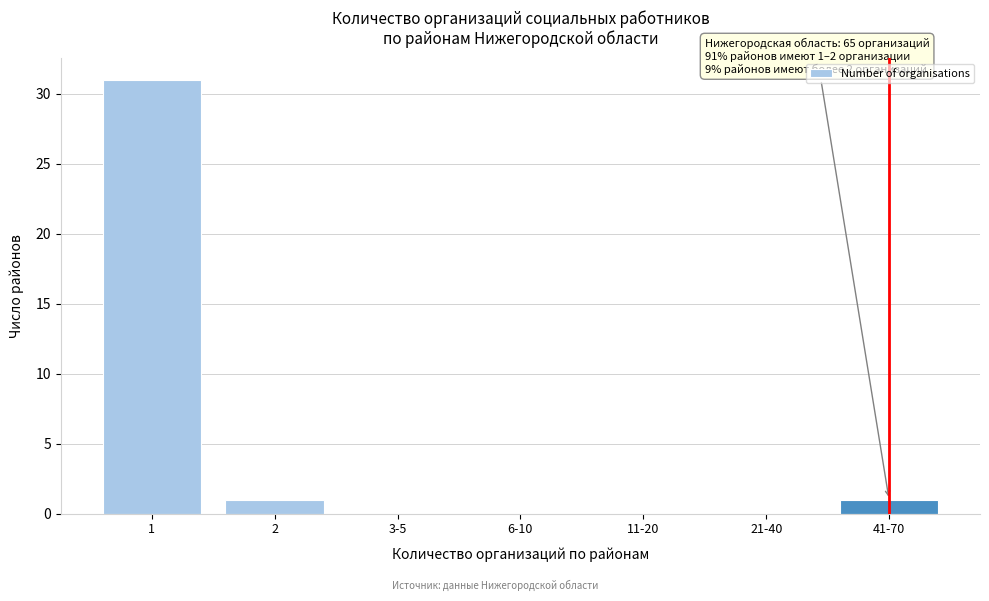

Reading right to left, what are all the values shown in this chart?

41-70=1	21-40=0	11-20=0	6-10=0	3-5=0	2=1	1=31